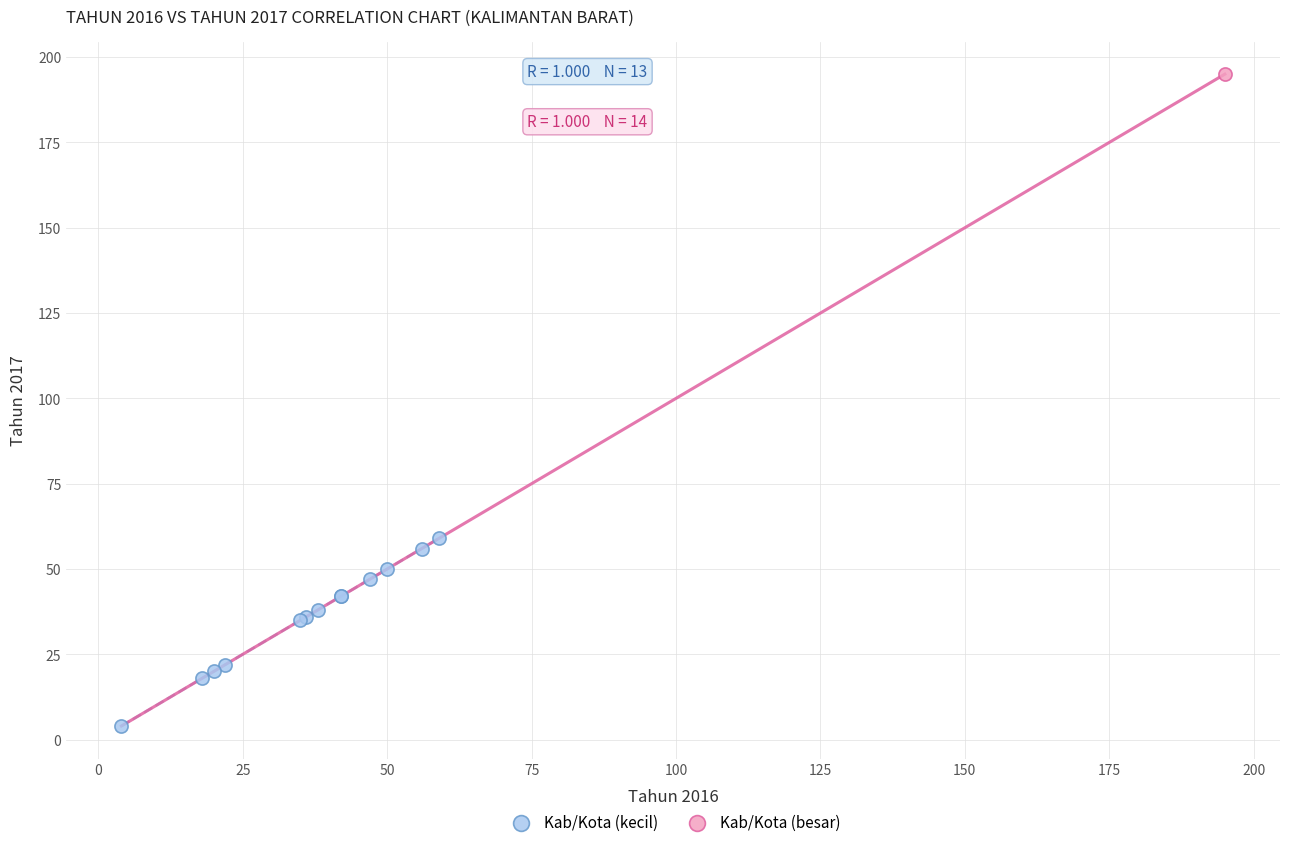

What are all the series names shown in the legend?

Kab/Kota (kecil), Kab/Kota (besar)